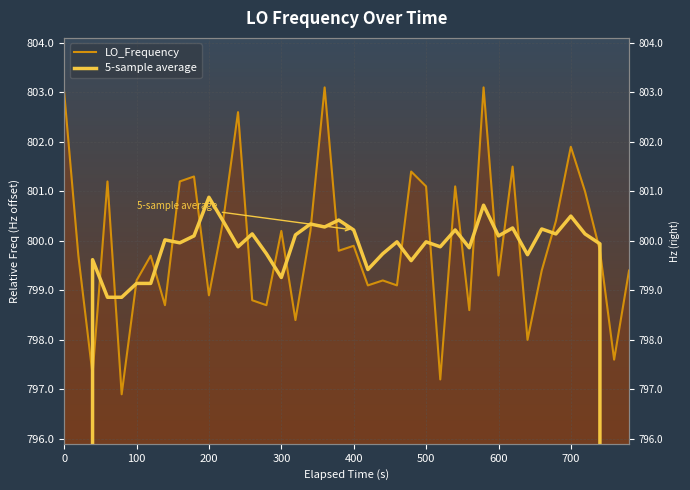

True or false: 5-sample average and LO_Frequency intersect in this chart.

True